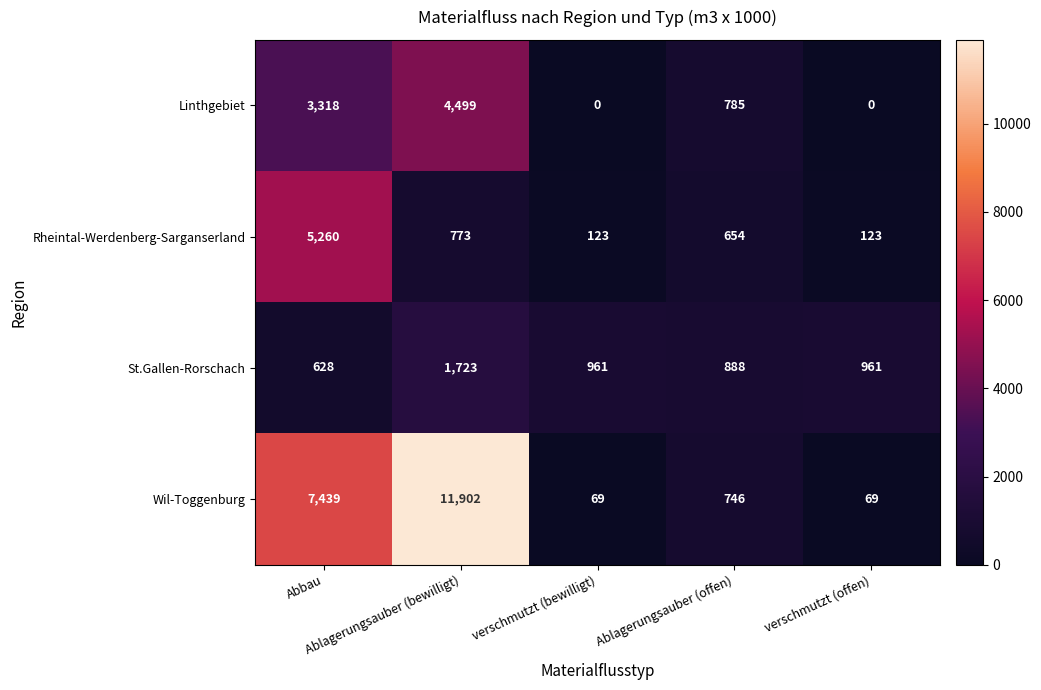

What is the sum of all Rheintal-Werdenberg-Sarganserland values?

6933